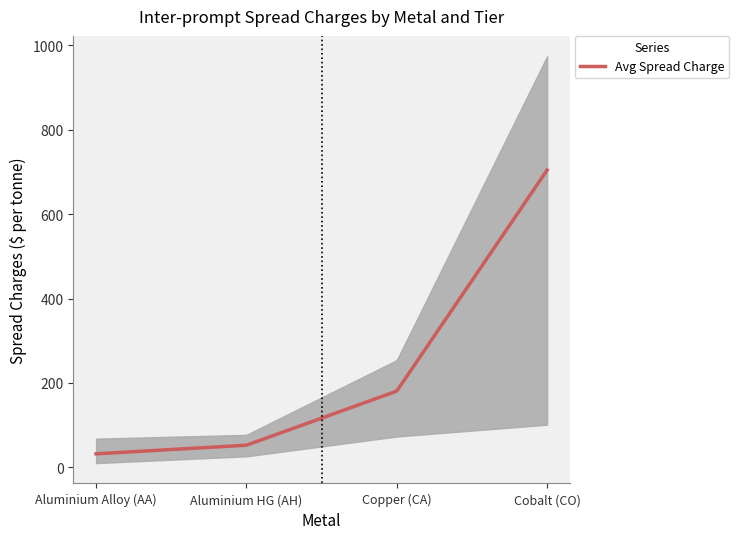

What is the lowest value of the Avg Spread Charge series?

32.0